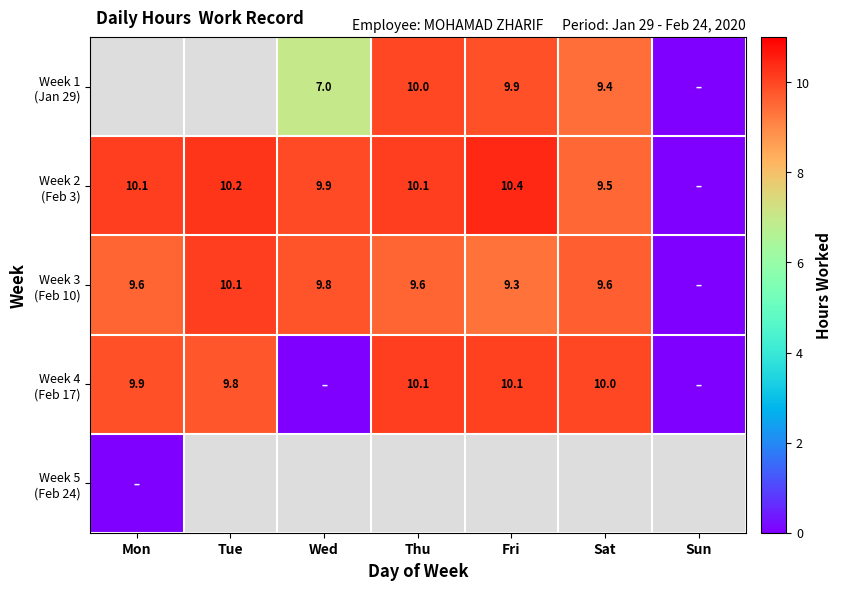

What is the difference between the second highest and second lowest values in the Week 3 (Feb 10) series?

0.5